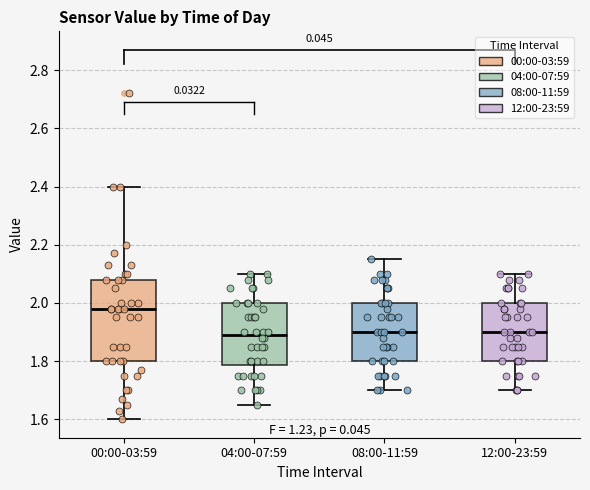

Reading left to right, transcribe this box plot: for each box, give where its median line is, the range the box spans, and where its two whiskers end, as read against the y-axis. The values are not printed on the chart, so give them approximately, as read against the axis.

00:00-03:59: median 1.98, box 1.80 to 2.08, whiskers 1.60 to 2.40
04:00-07:59: median 1.90, box 1.78 to 2.00, whiskers 1.66 to 2.10
08:00-11:59: median 1.90, box 1.80 to 2.00, whiskers 1.70 to 2.16
12:00-23:59: median 1.90, box 1.80 to 2.00, whiskers 1.70 to 2.10